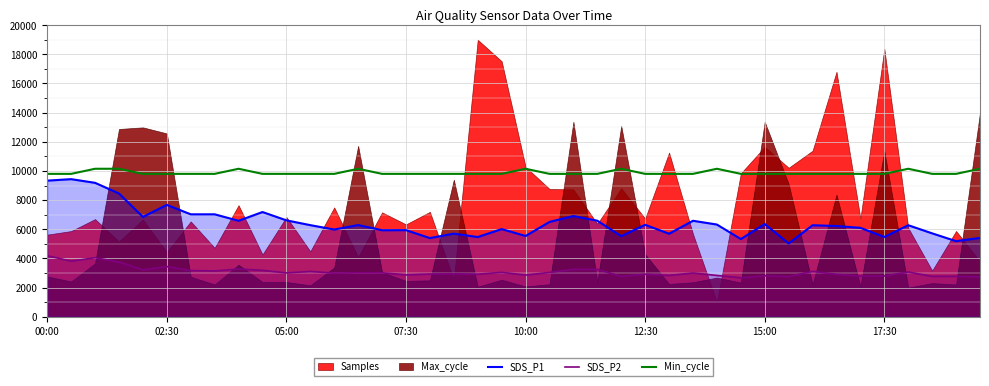

What is the minimum value for Min_cycle?

9800.0